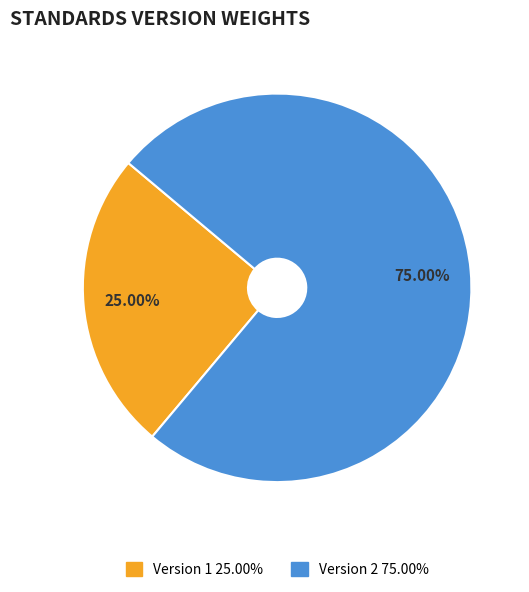

Is there any slice that represents more than half of the pie?

Yes